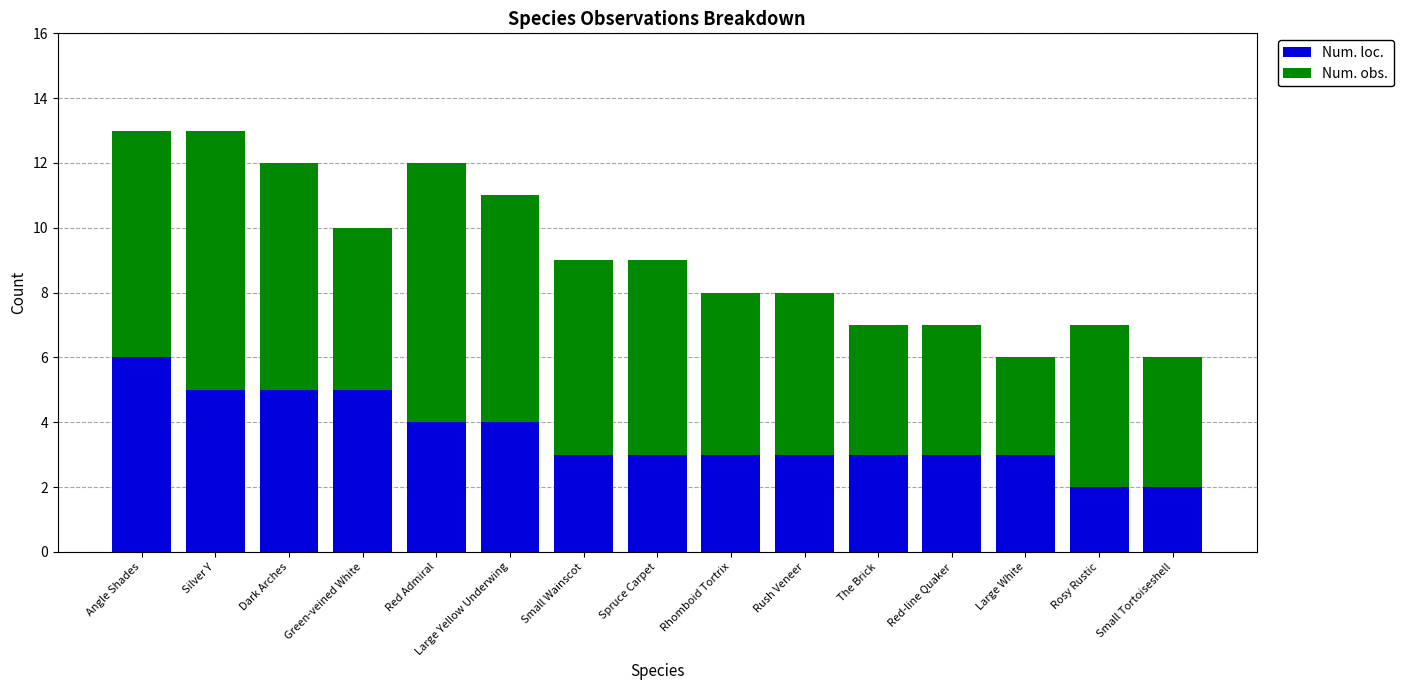

What value does the Num. loc. series have at Spruce Carpet?

3